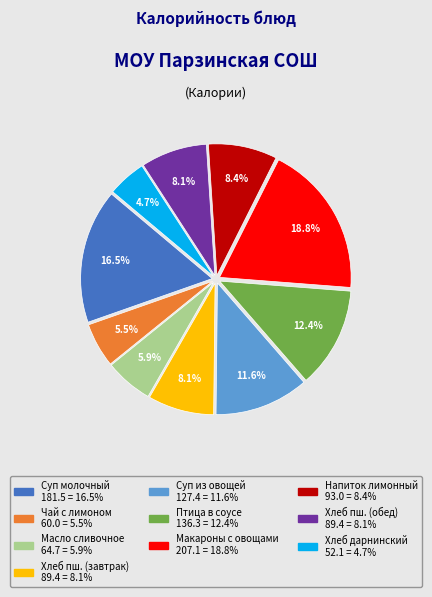

Does any single category account for the majority?

No